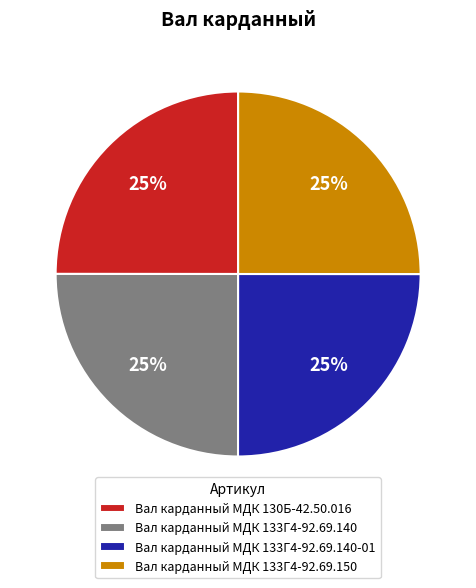

Does Вал карданный МДК 130Б-42.50.016 account for over 50% of the chart?

No